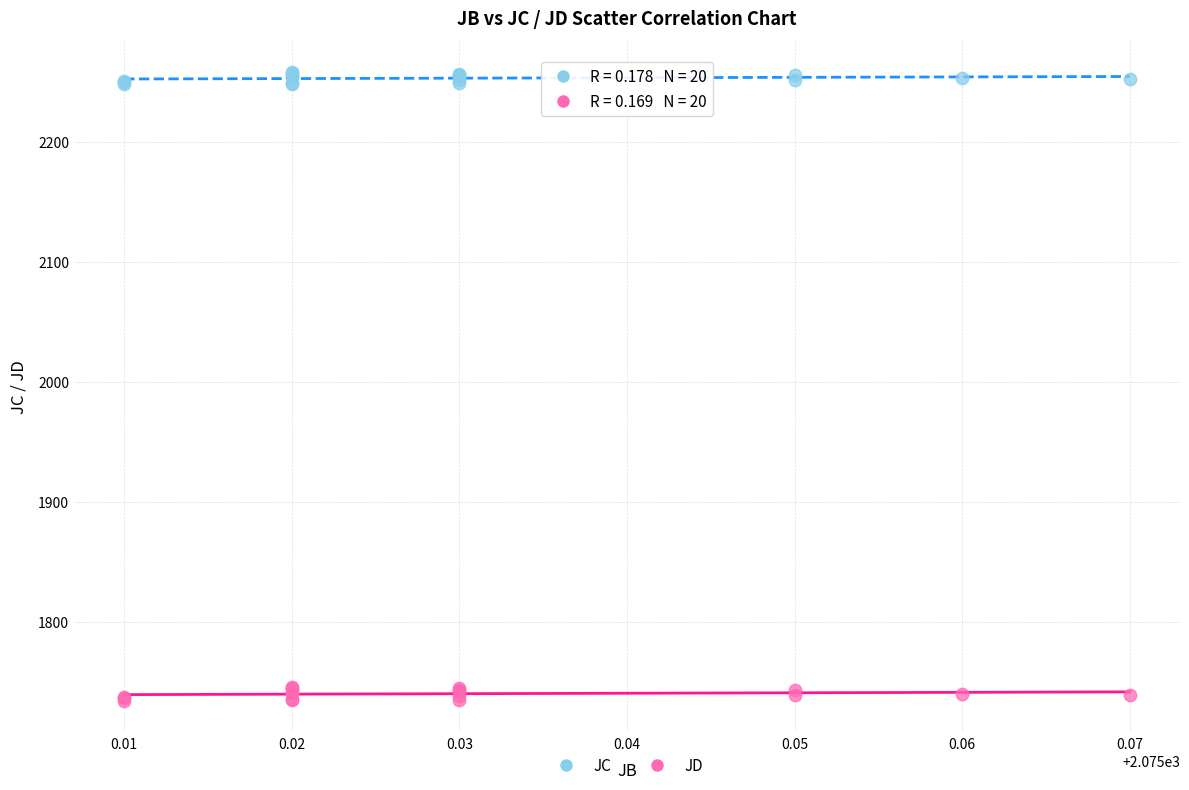

Which series has the largest Y range (max minus min)?

JC